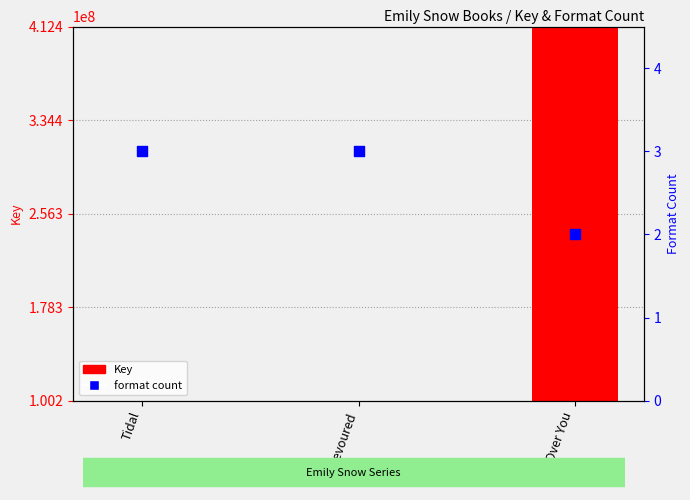

At which category is the sum across all series the highest?

All Over You